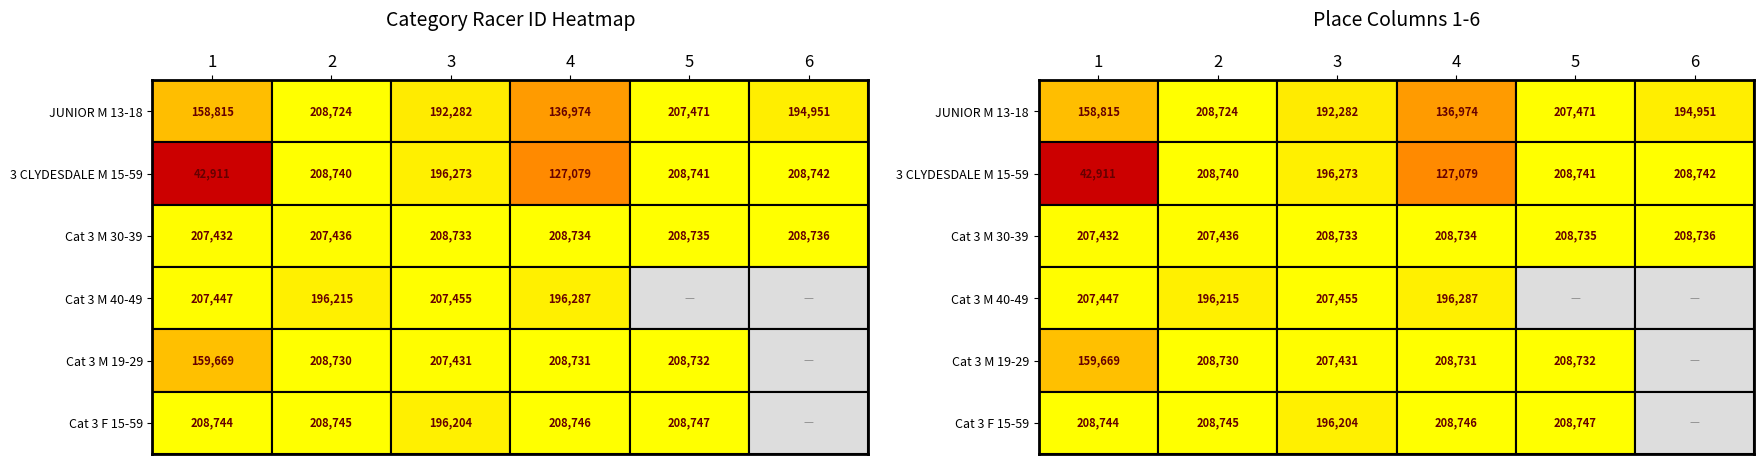

At how many categories does at least one series exceed 91648?

6